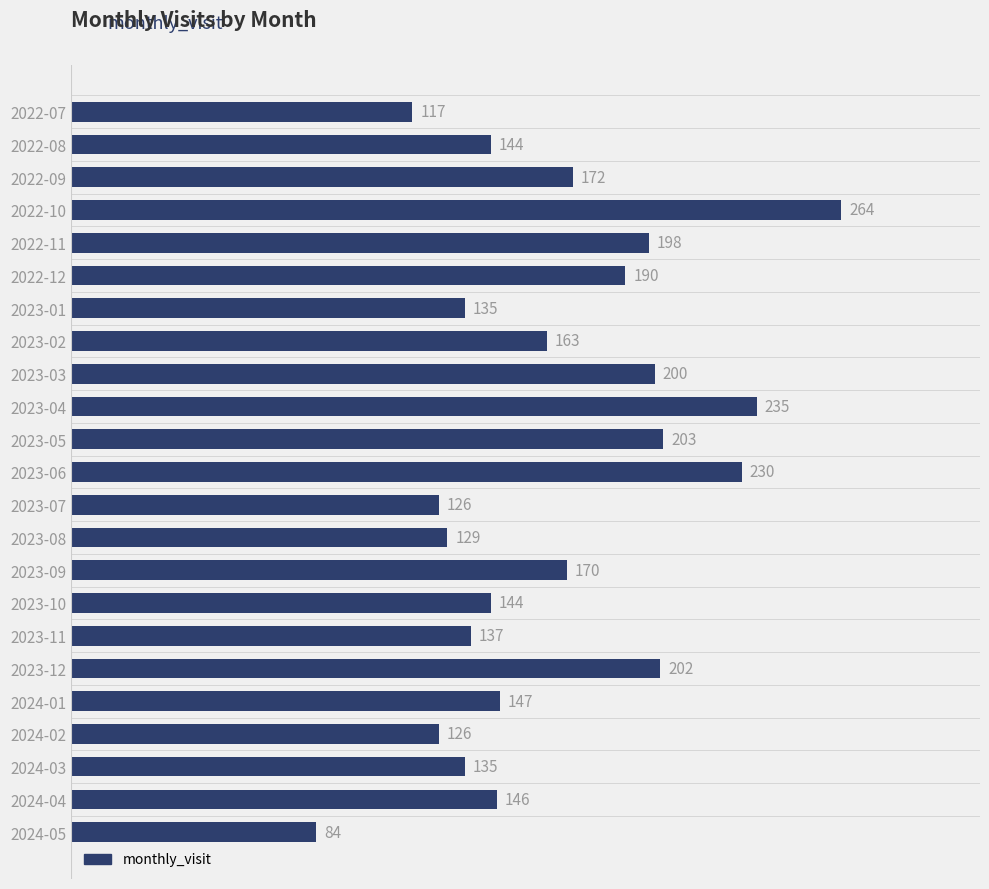

What position from the bottom is 2024-04?

2